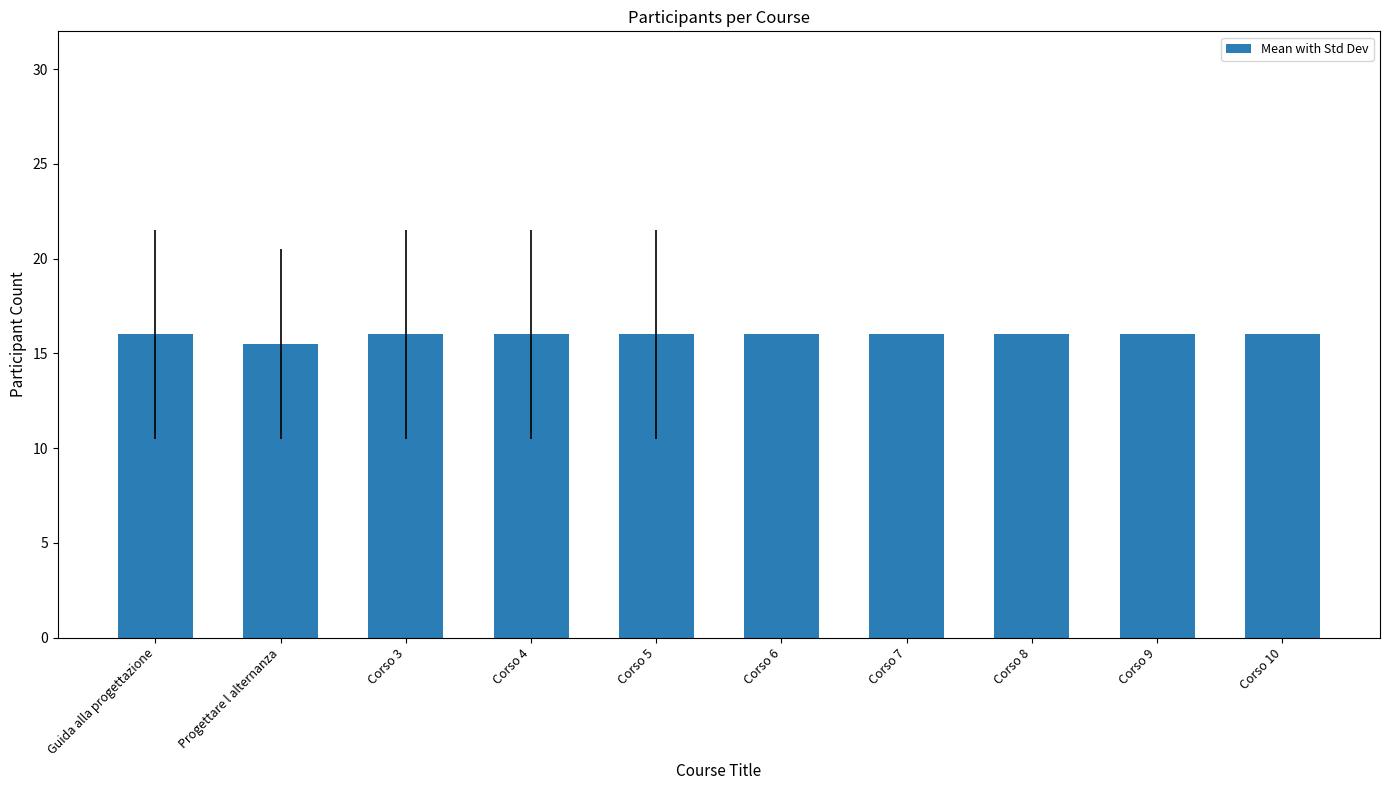

What value does the data have at Corso 8?

16.0